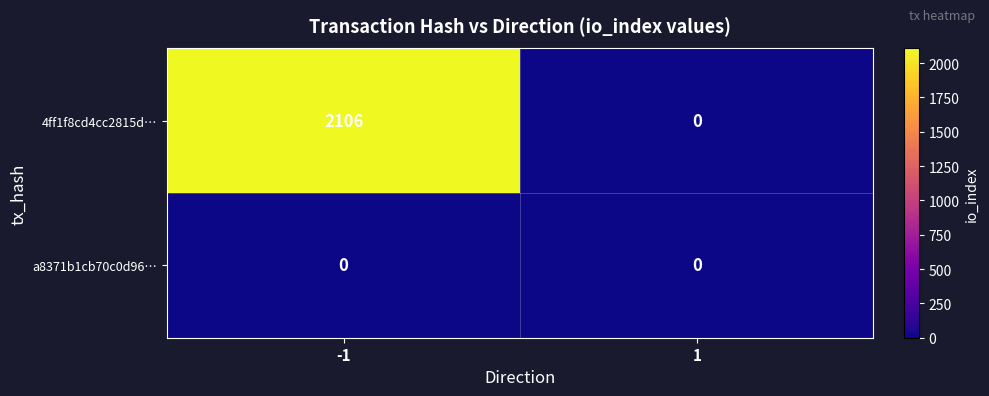

How many distinct data groups are displayed?

2